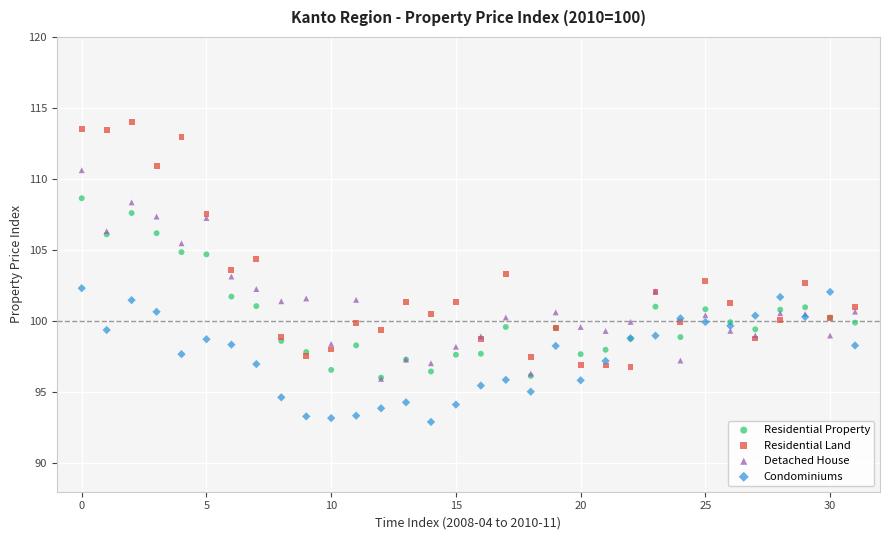

Which series contains the lowest Y value?

Condominiums